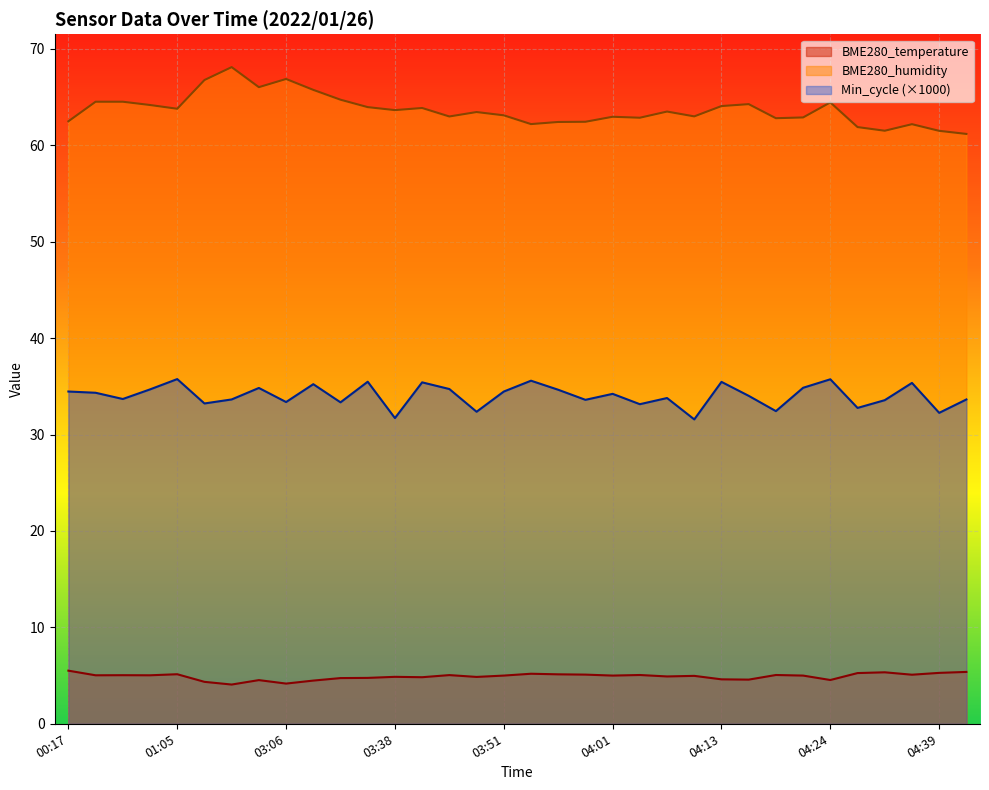

How many lines are shown in the chart?

3